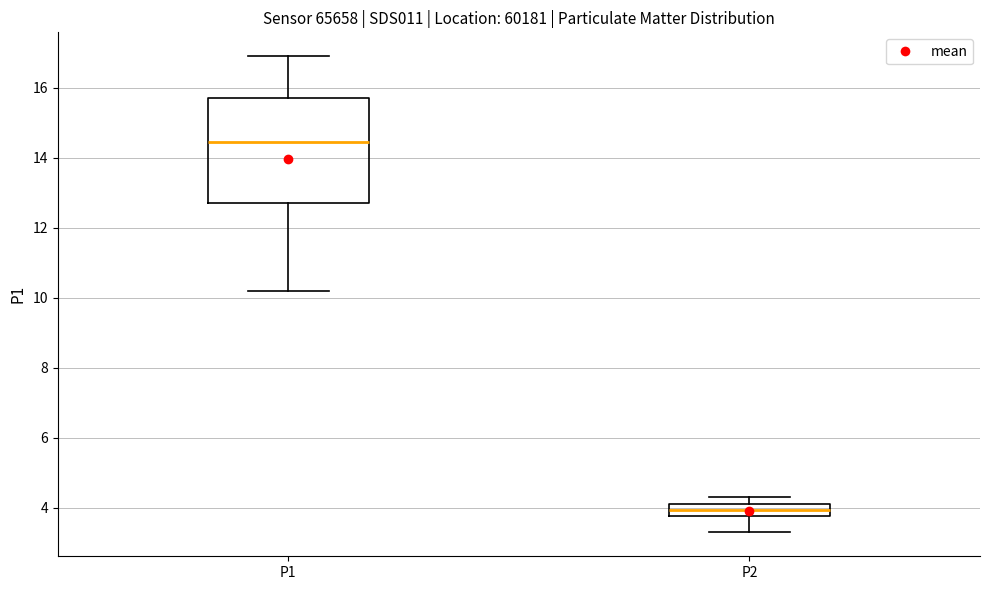

Which box is the tallest, from its lower edge to its upper edge?

P1